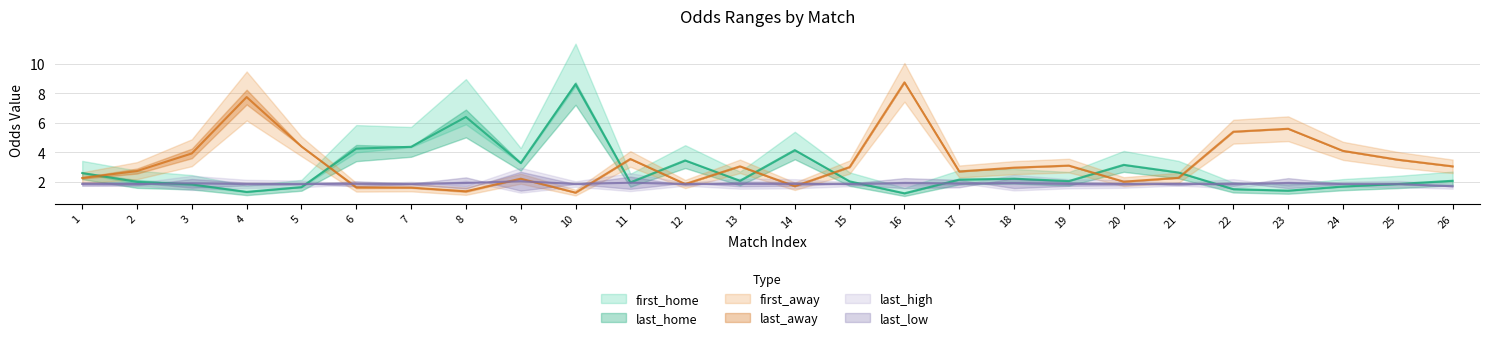

What is the smallest value displayed?

1.2